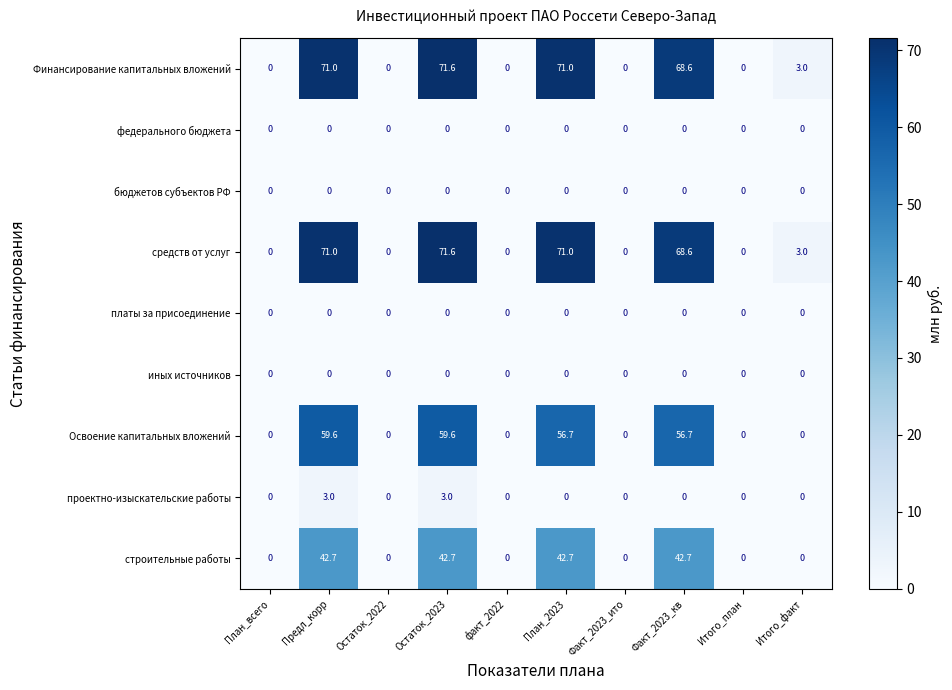

What is the total value across all series at План_2023?

241.4